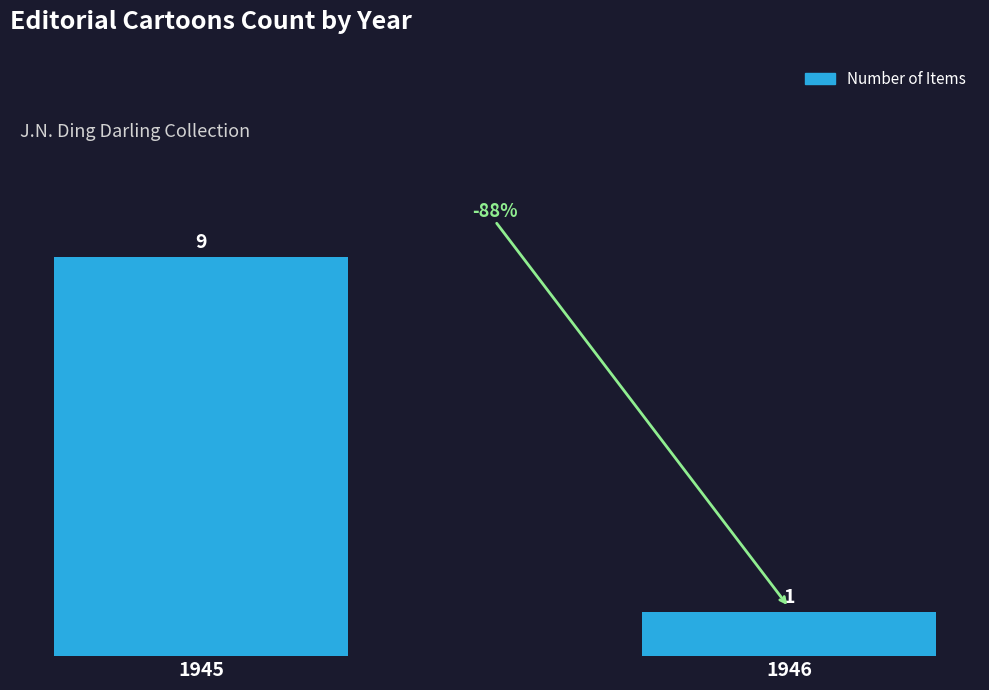

Read the value at 1946.

1